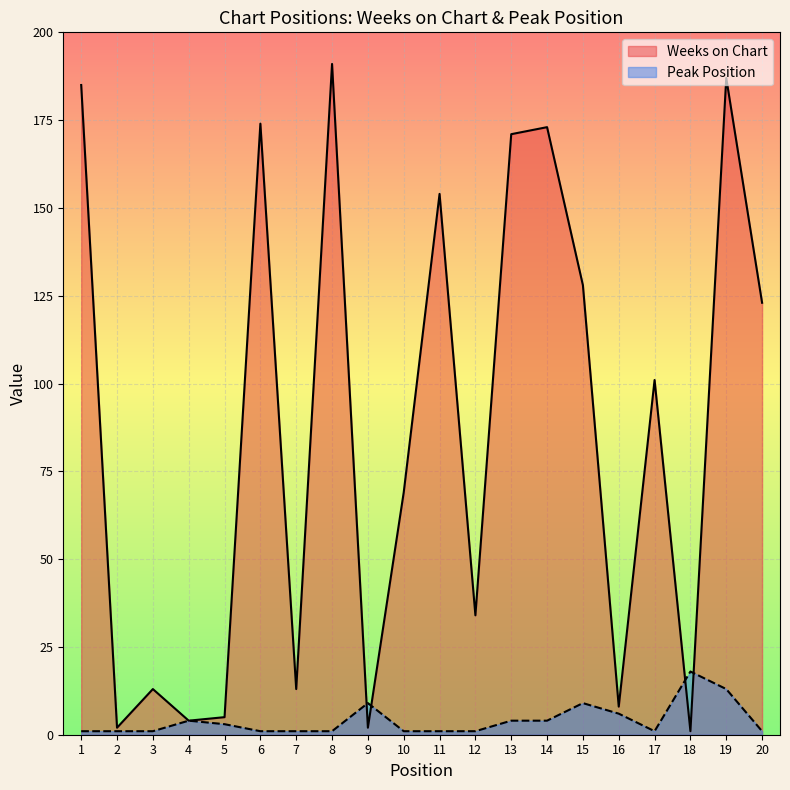

How many lines are shown in the chart?

2